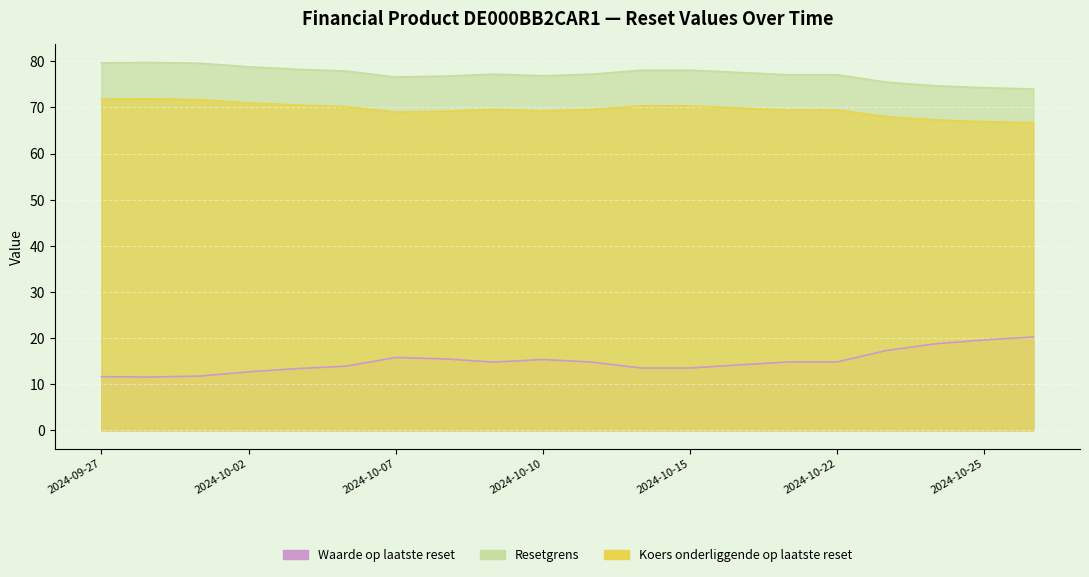

The value of Resetgrens at 2024-10-15 is 135.8. True or false?

False